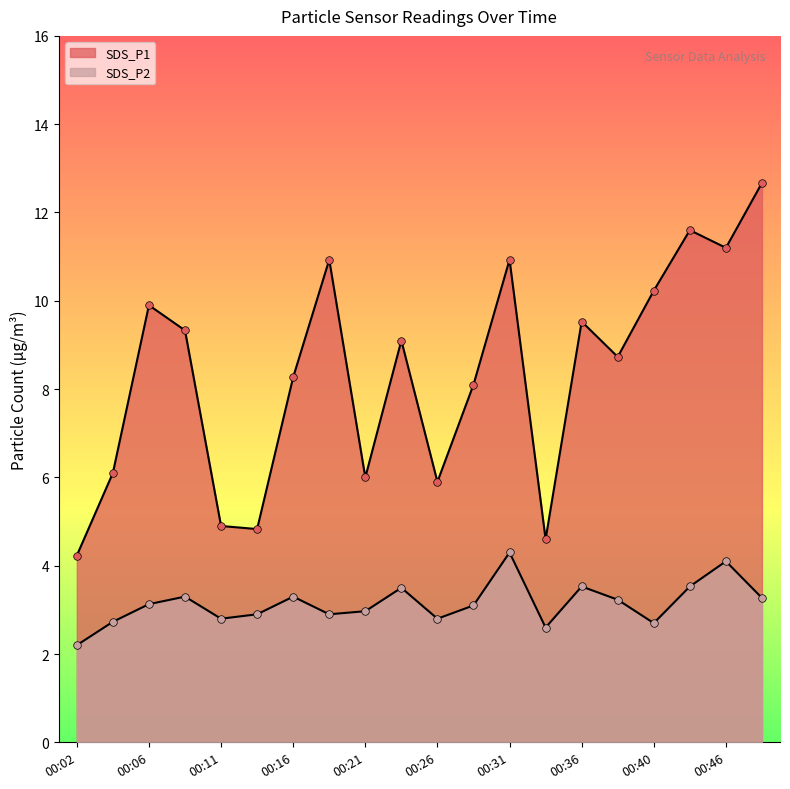

At how many categories does at least one series exceed 7?

13